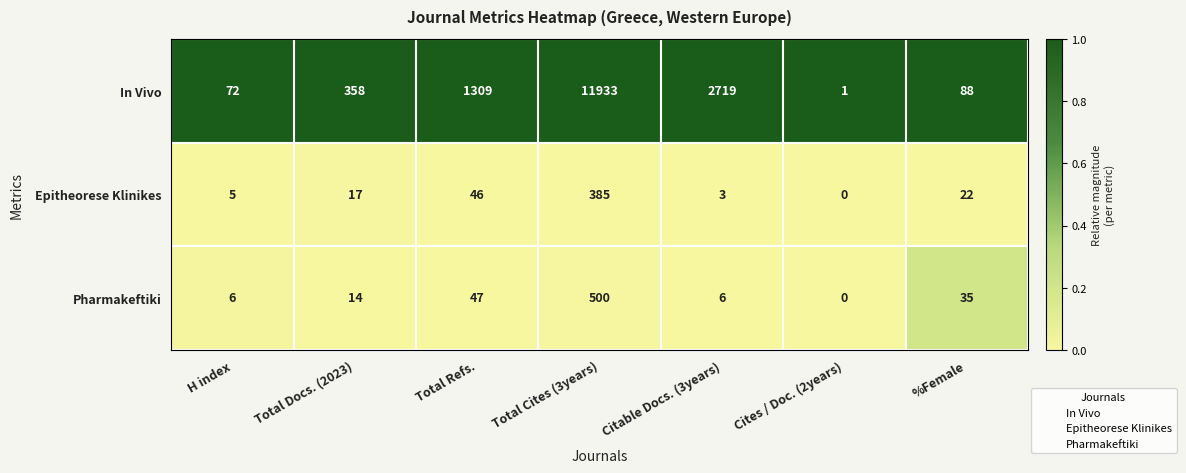

At which category is the sum across all series the highest?

Total Cites (3years)